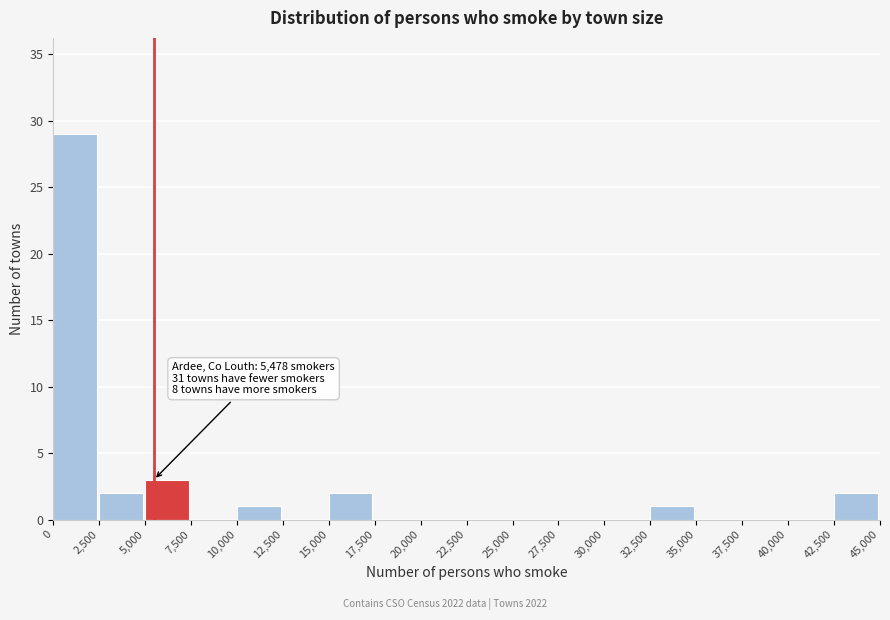

Over which range of the x-axis is the bar tallest?

0 to 2,500